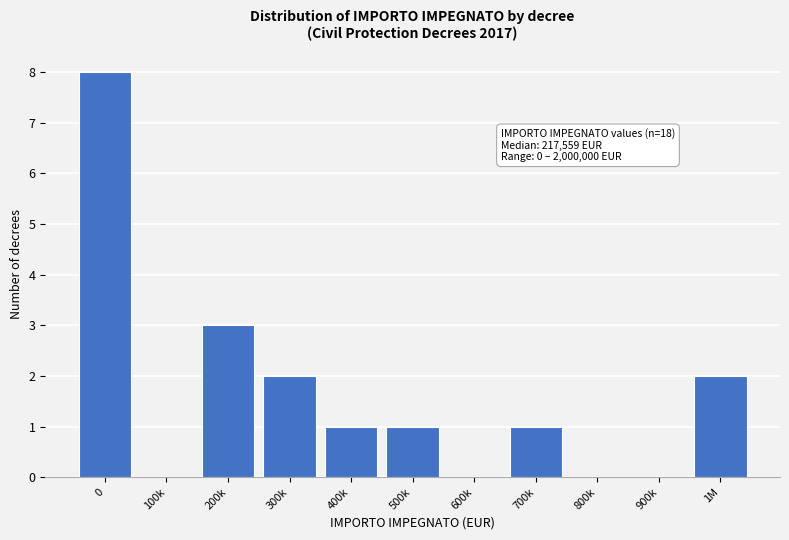

Reading left to right, what are all the values shown in this chart?

0=8	100k=0	200k=3	300k=2	400k=1	500k=1	600k=0	700k=1	800k=0	900k=0	1M=2